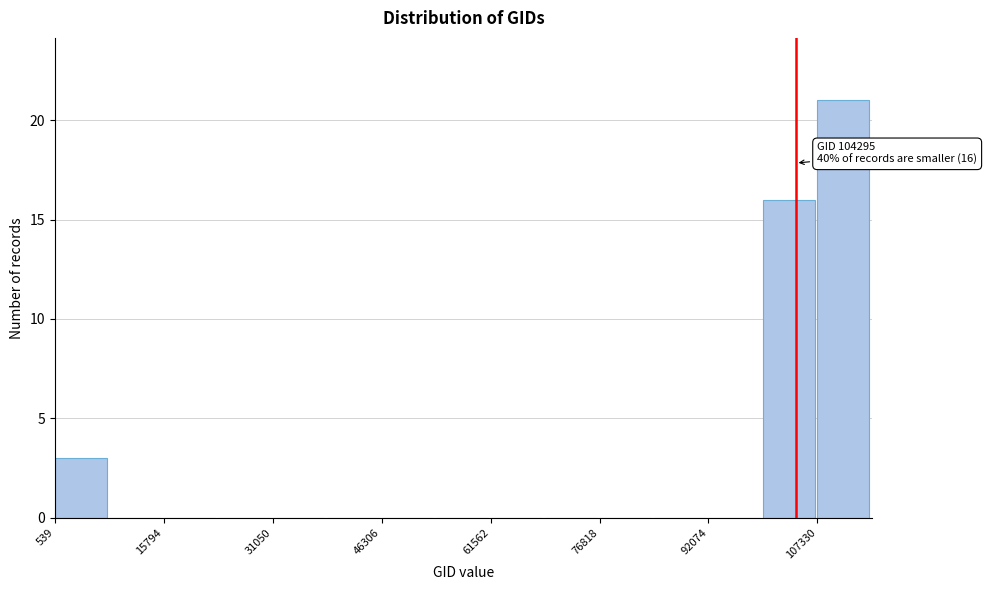

Around what value on the x-axis is the tallest bar? Give the approximate position of its centre, as read against the axis.

110000